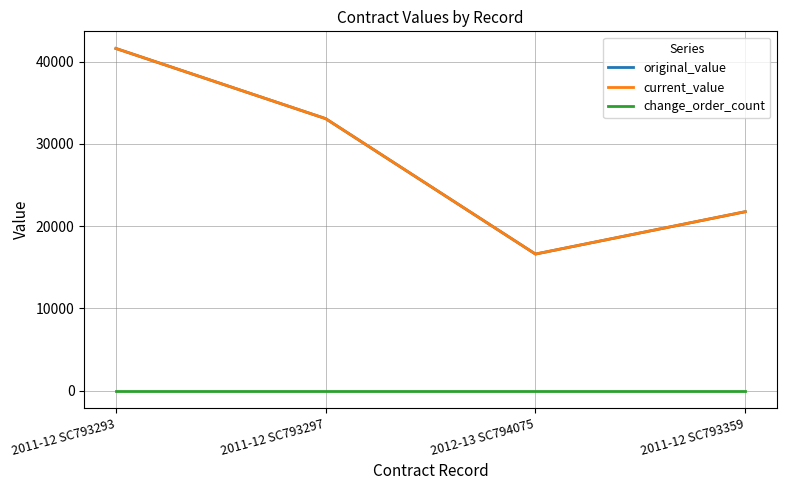

Does the chart have visible grid lines?

Yes